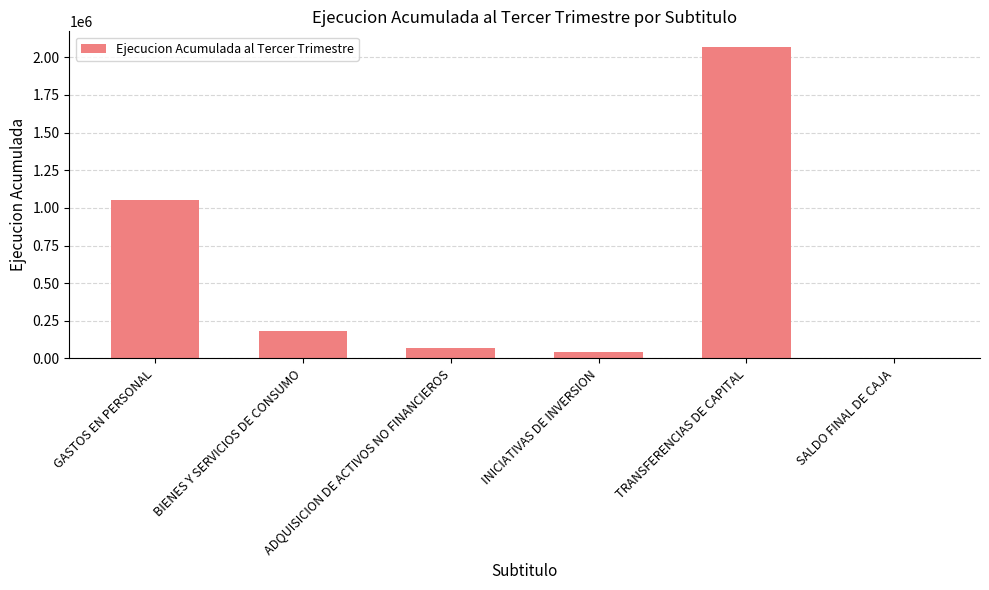

What is the sum of all values?

3420739